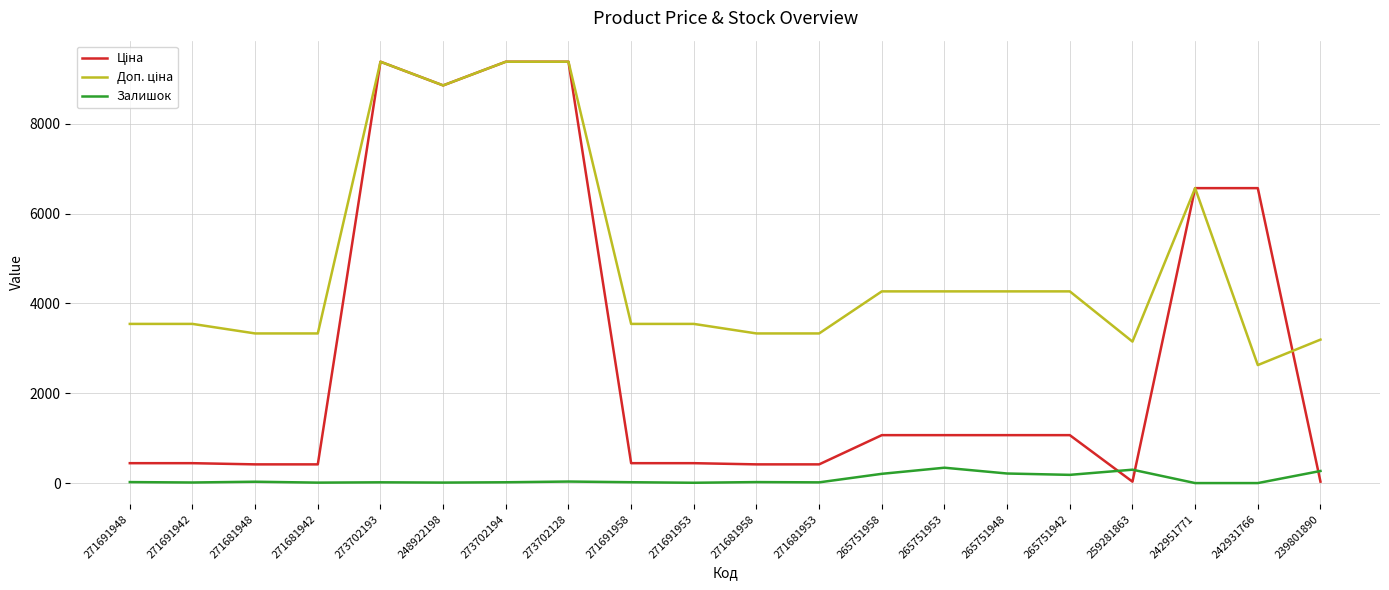

True or false: Залишок has a value of 213.0 at 265751948.

True